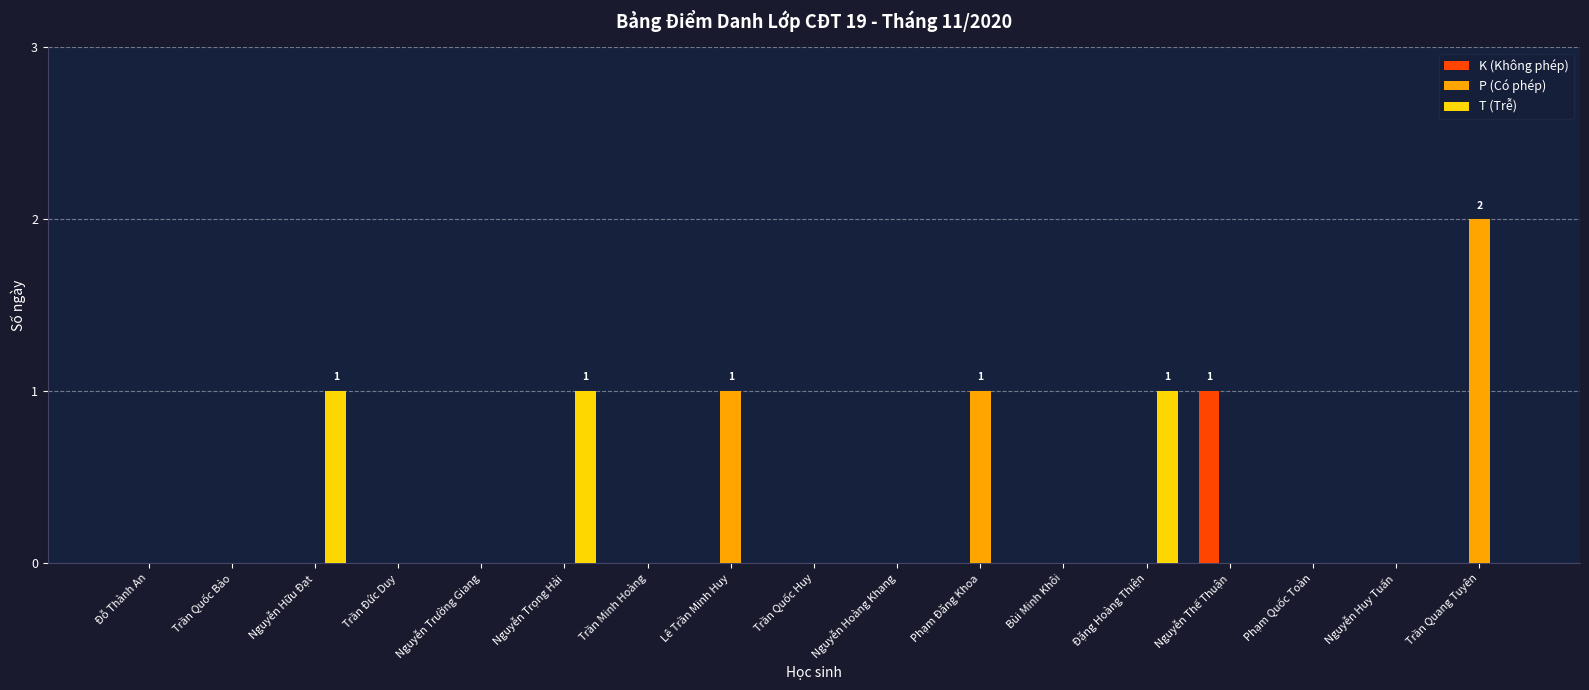

The P (Có phép) series shows 2 at Trần Quang Tuyên. True or false?

True